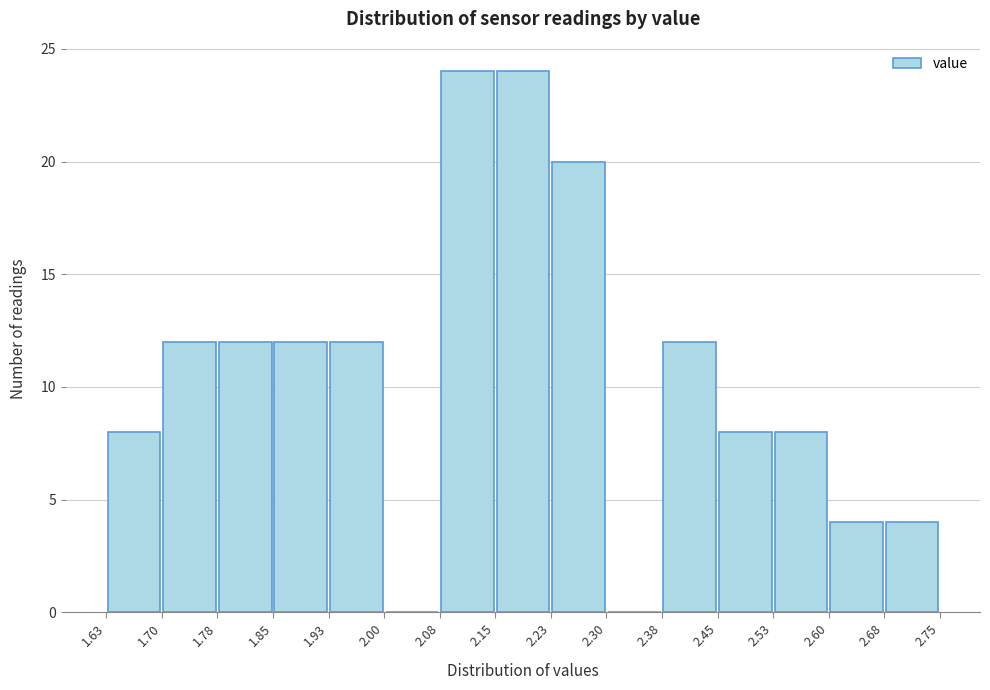

What is the height of the bar covering 2.15 to 2.23 on the x-axis? The values are not printed on the chart, so give them approximately, as read against the axis.

24